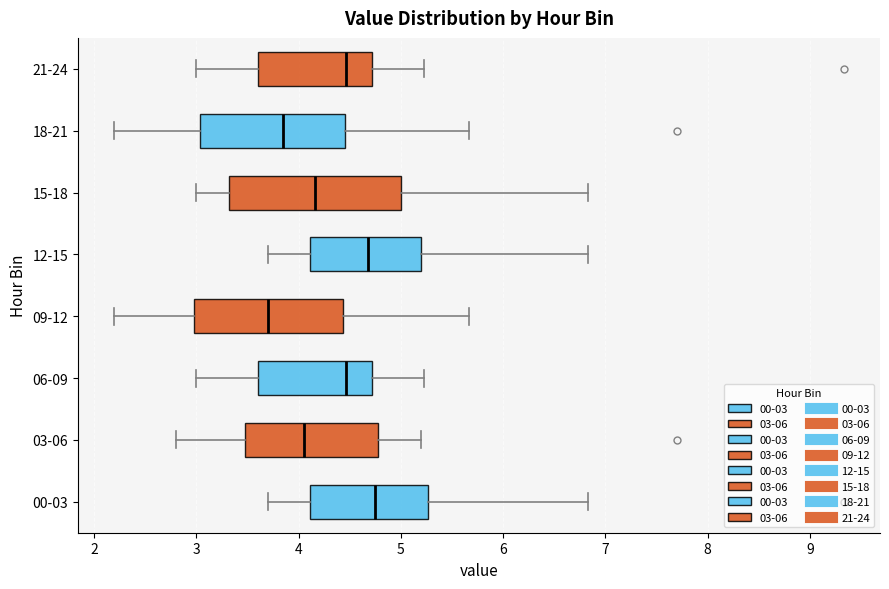

Where is the right edge of the box for 21-24 on the x-axis? The values are not printed on the chart, so give them approximately, as read against the axis.

4.7